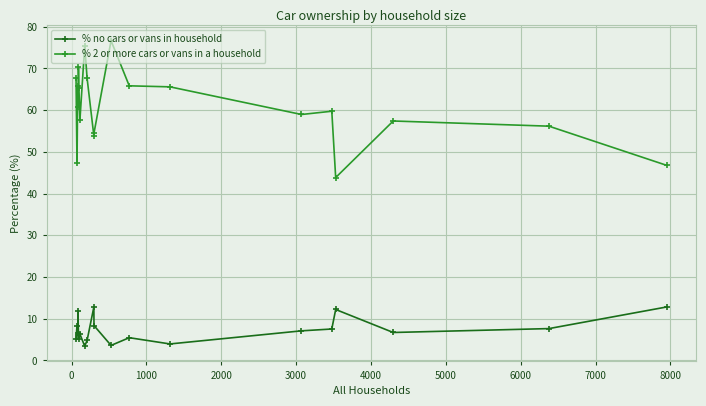

Which series has the widest spread of values?

% 2 or more cars or vans in a household